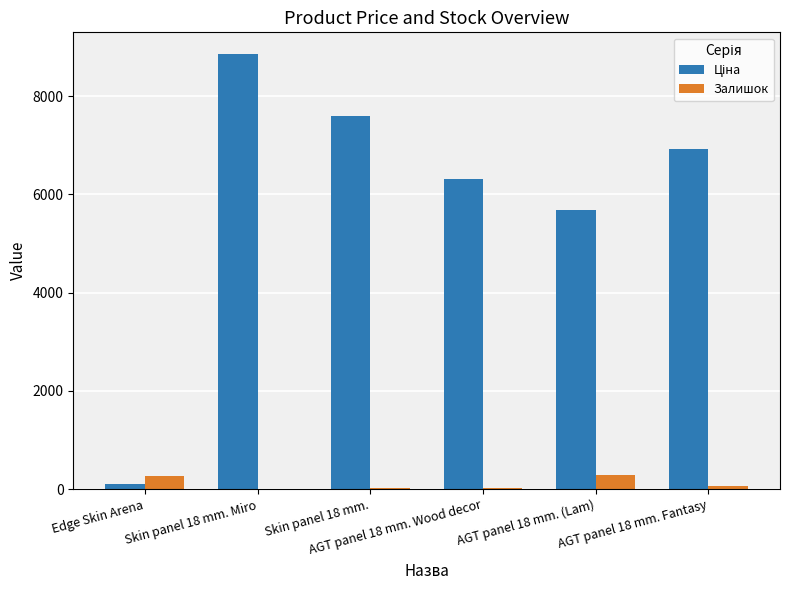

What is the maximum value shown in the chart?

8856.7